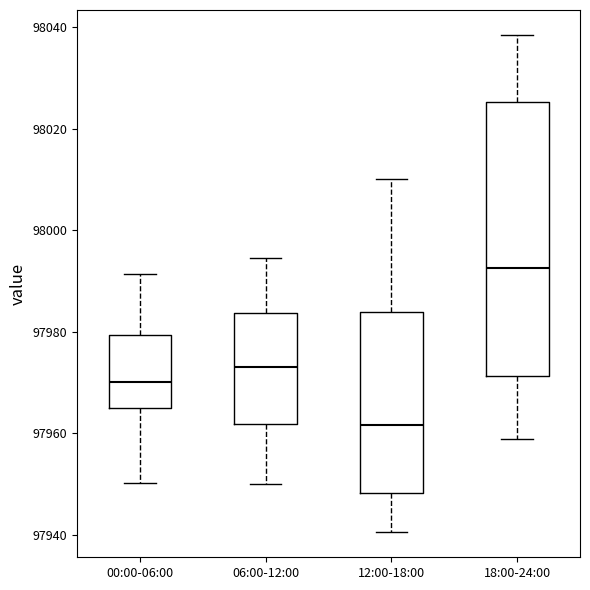

Reading left to right, read every box against the y-axis: the position of its median line, the range the box covers, and the ends of its whiskers. The values are not printed on the chart, so give them approximately, as read against the axis.

00:00-06:00: median 97970, box 97964 to 97980, whiskers 97950 to 97992
06:00-12:00: median 97974, box 97962 to 97984, whiskers 97950 to 97994
12:00-18:00: median 97962, box 97948 to 97984, whiskers 97940 to 98010
18:00-24:00: median 97992, box 97972 to 98026, whiskers 97958 to 98038